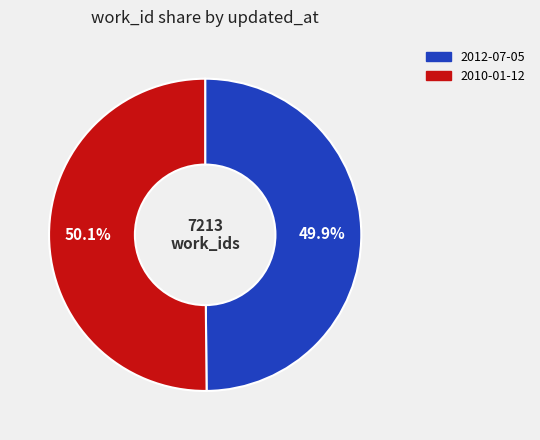

Approximately how many times larger is the value at 2010-01-12 compared to 2012-07-05?

1.0